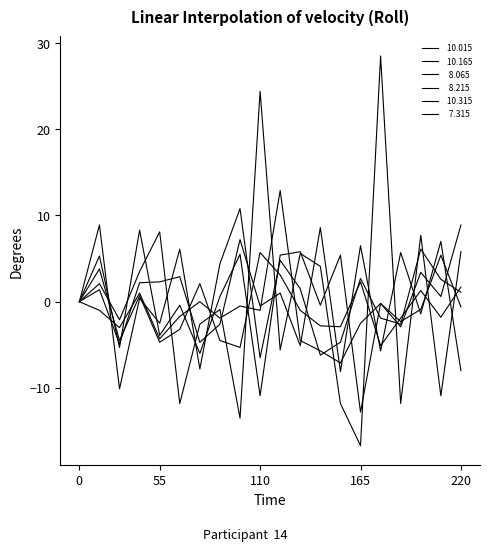

Does the chart display data point markers on the line(s)?

No